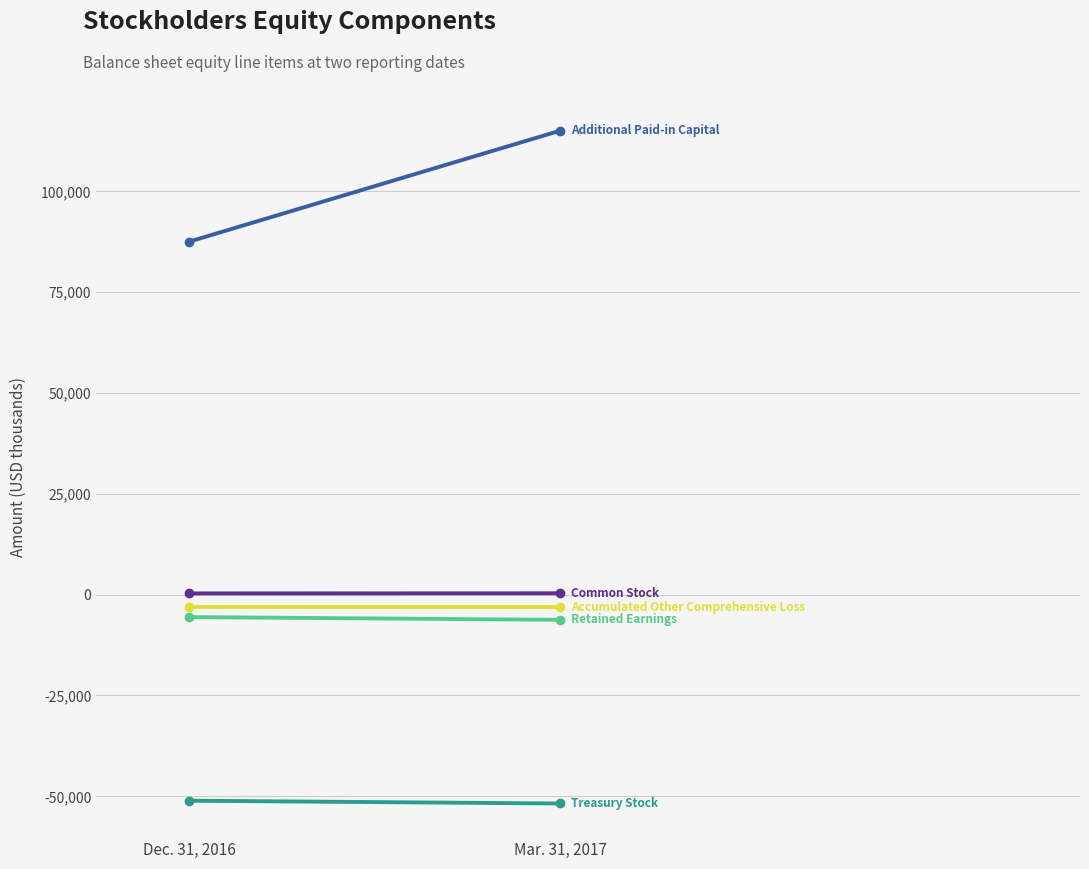

What is the highest value of the Treasury Stock series?

-51086